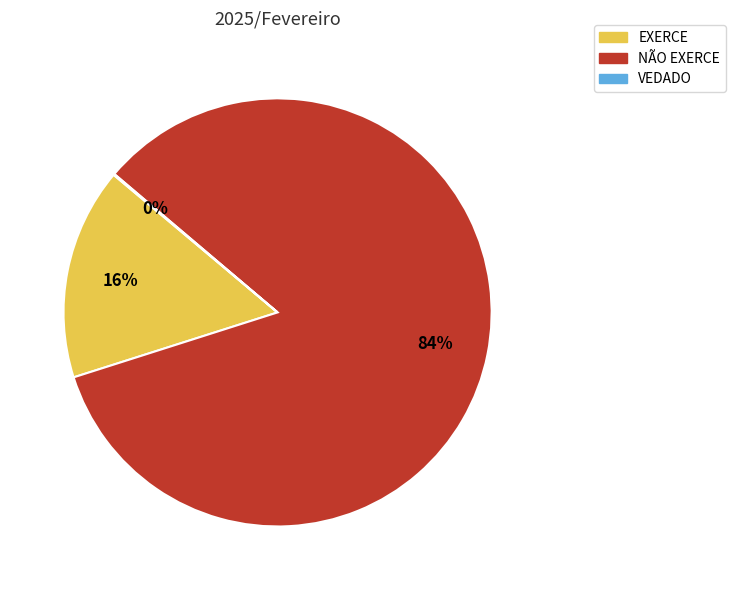

What is the majority slice?

NÃO EXERCE